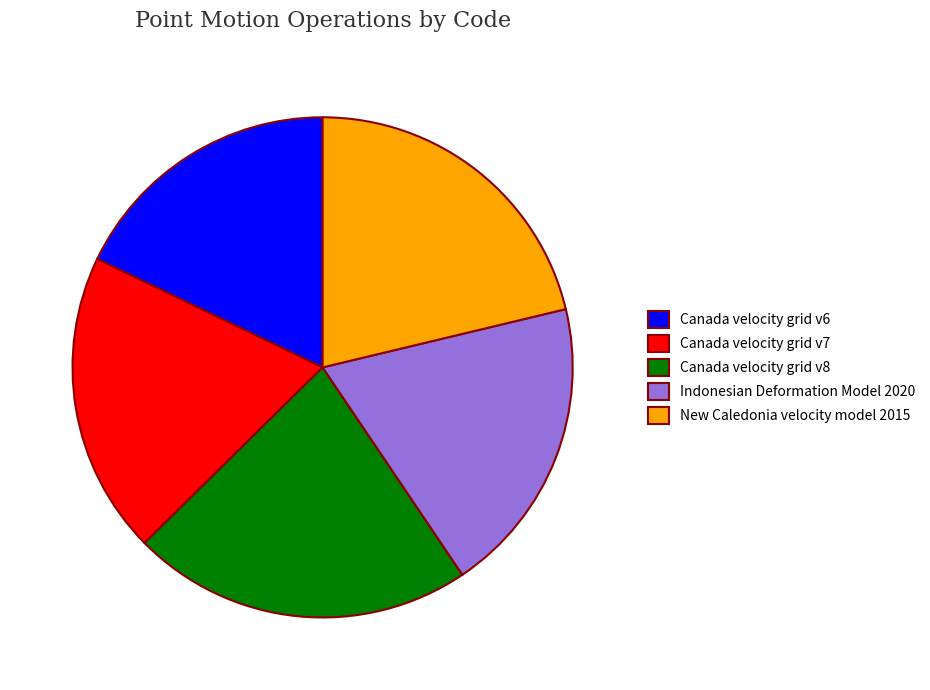

Does Indonesian Deformation Model 2020 represent more than half of the total?

No